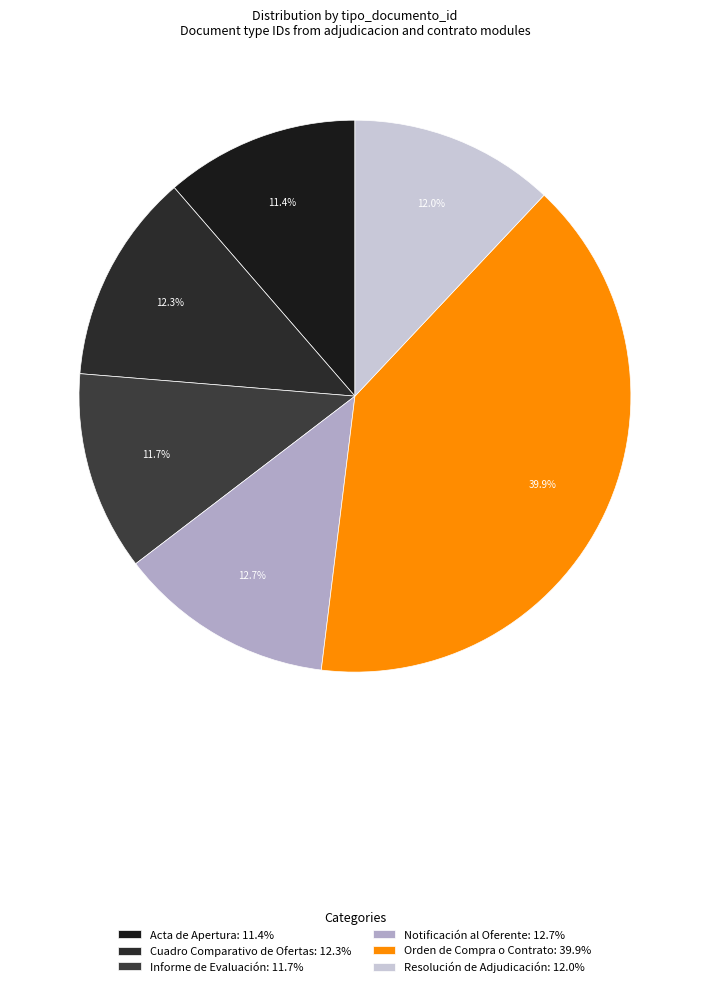

The Informe de Evaluación slice represents 5% of the pie. True or false?

False